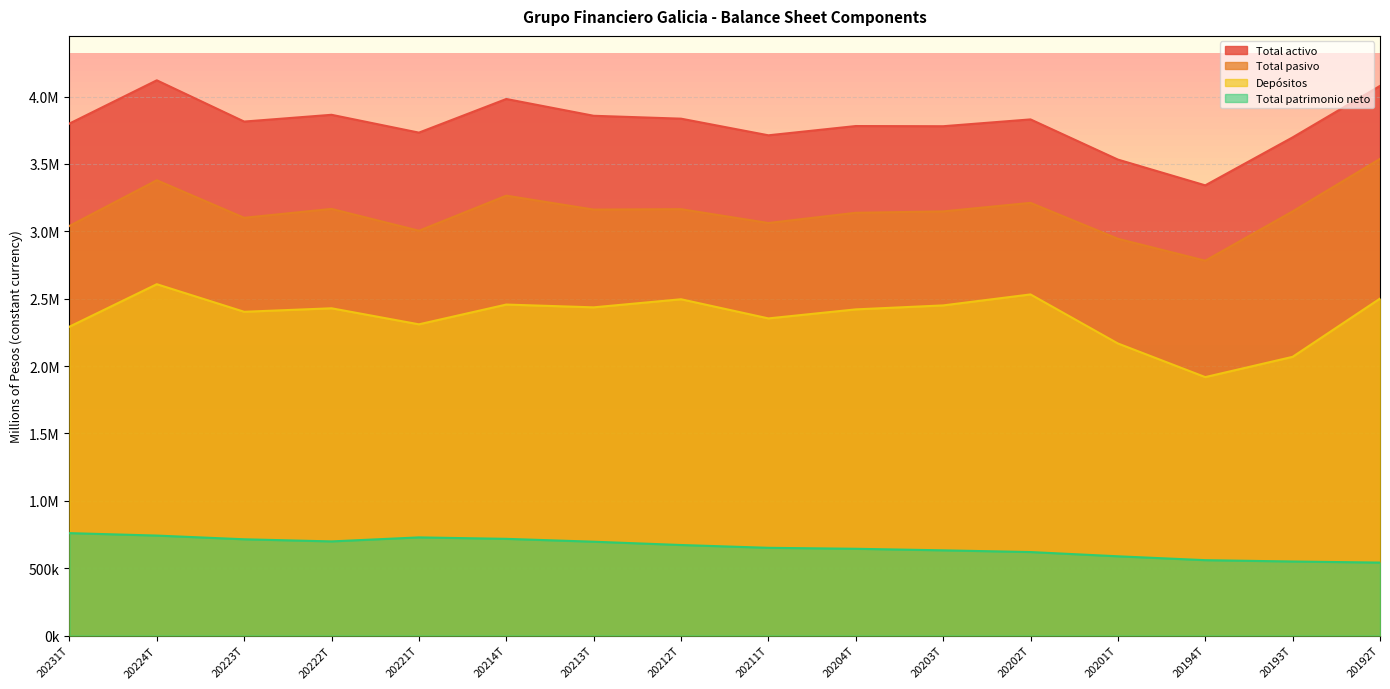

What is the label of the 14th point from the right?

20223T